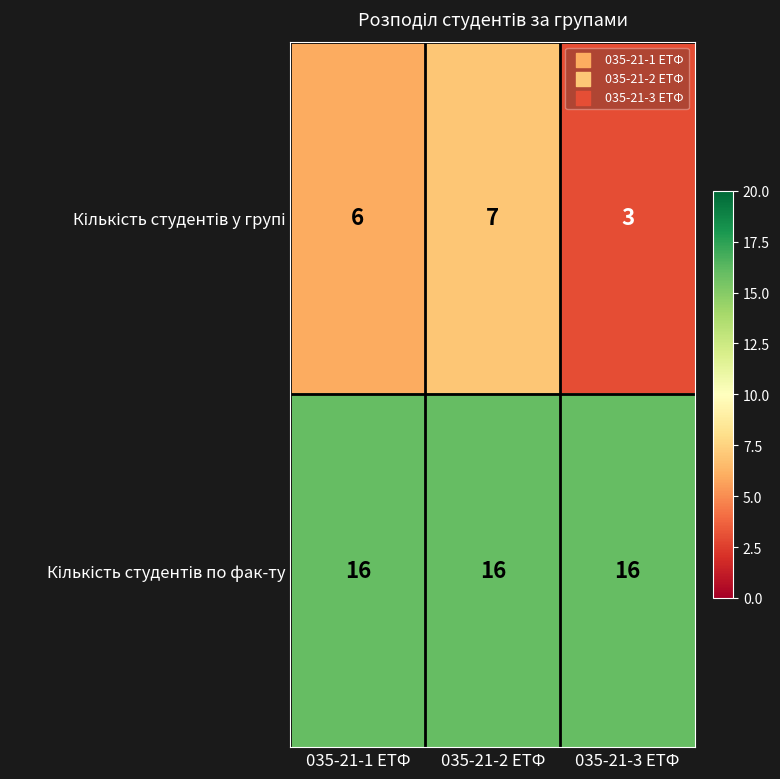

What is the greatest value displayed?

16